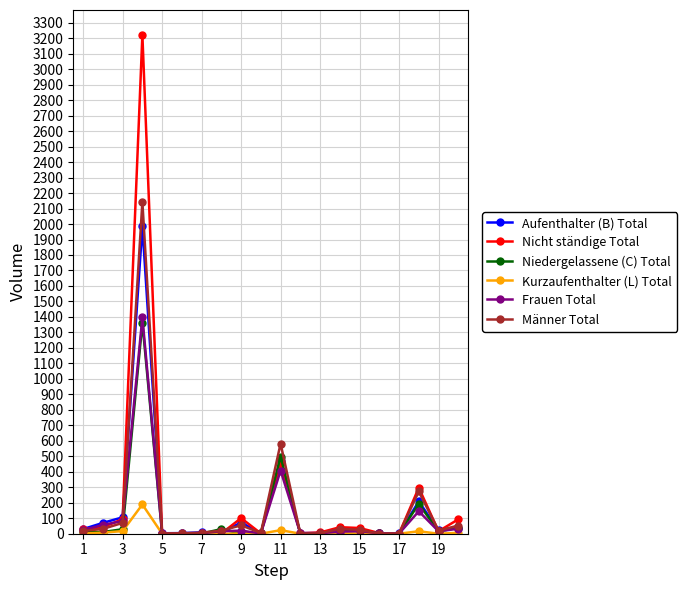

True or false: Niedergelassene (C) Total has more than 1 interior local peaks.

True